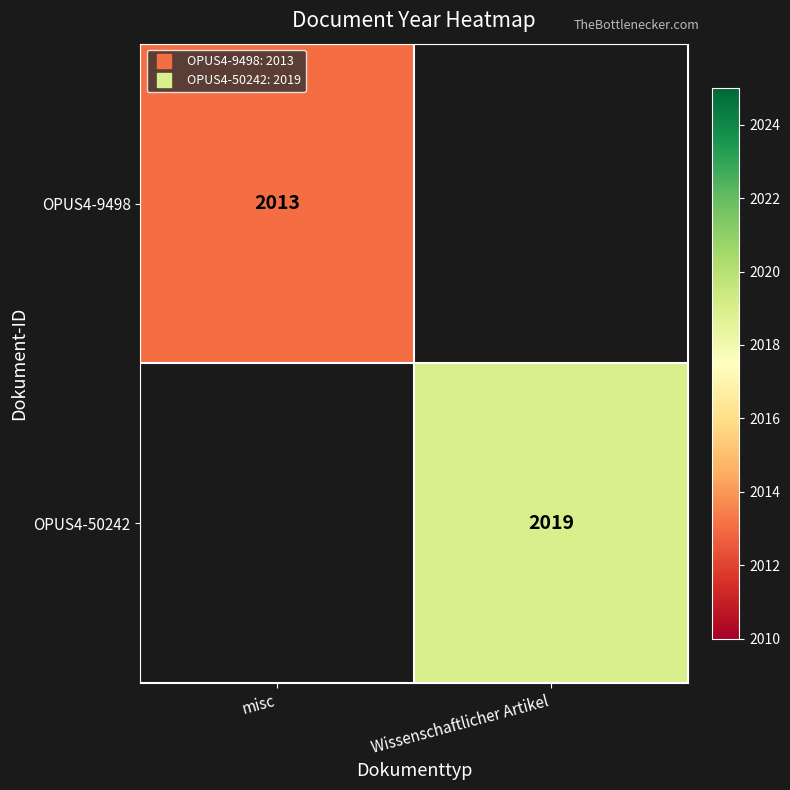

Which category has the lowest value in the OPUS4-9498 series?

misc